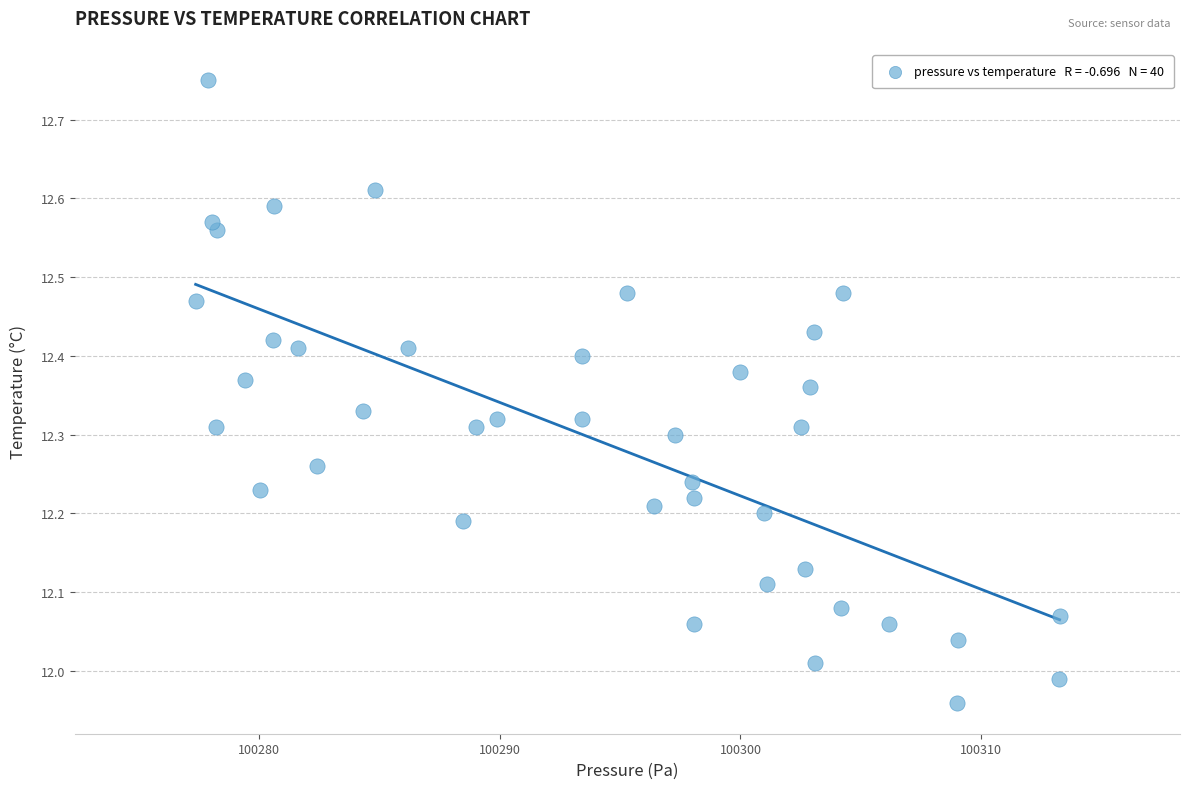

What is the range of X values (max minus min)?

35.9